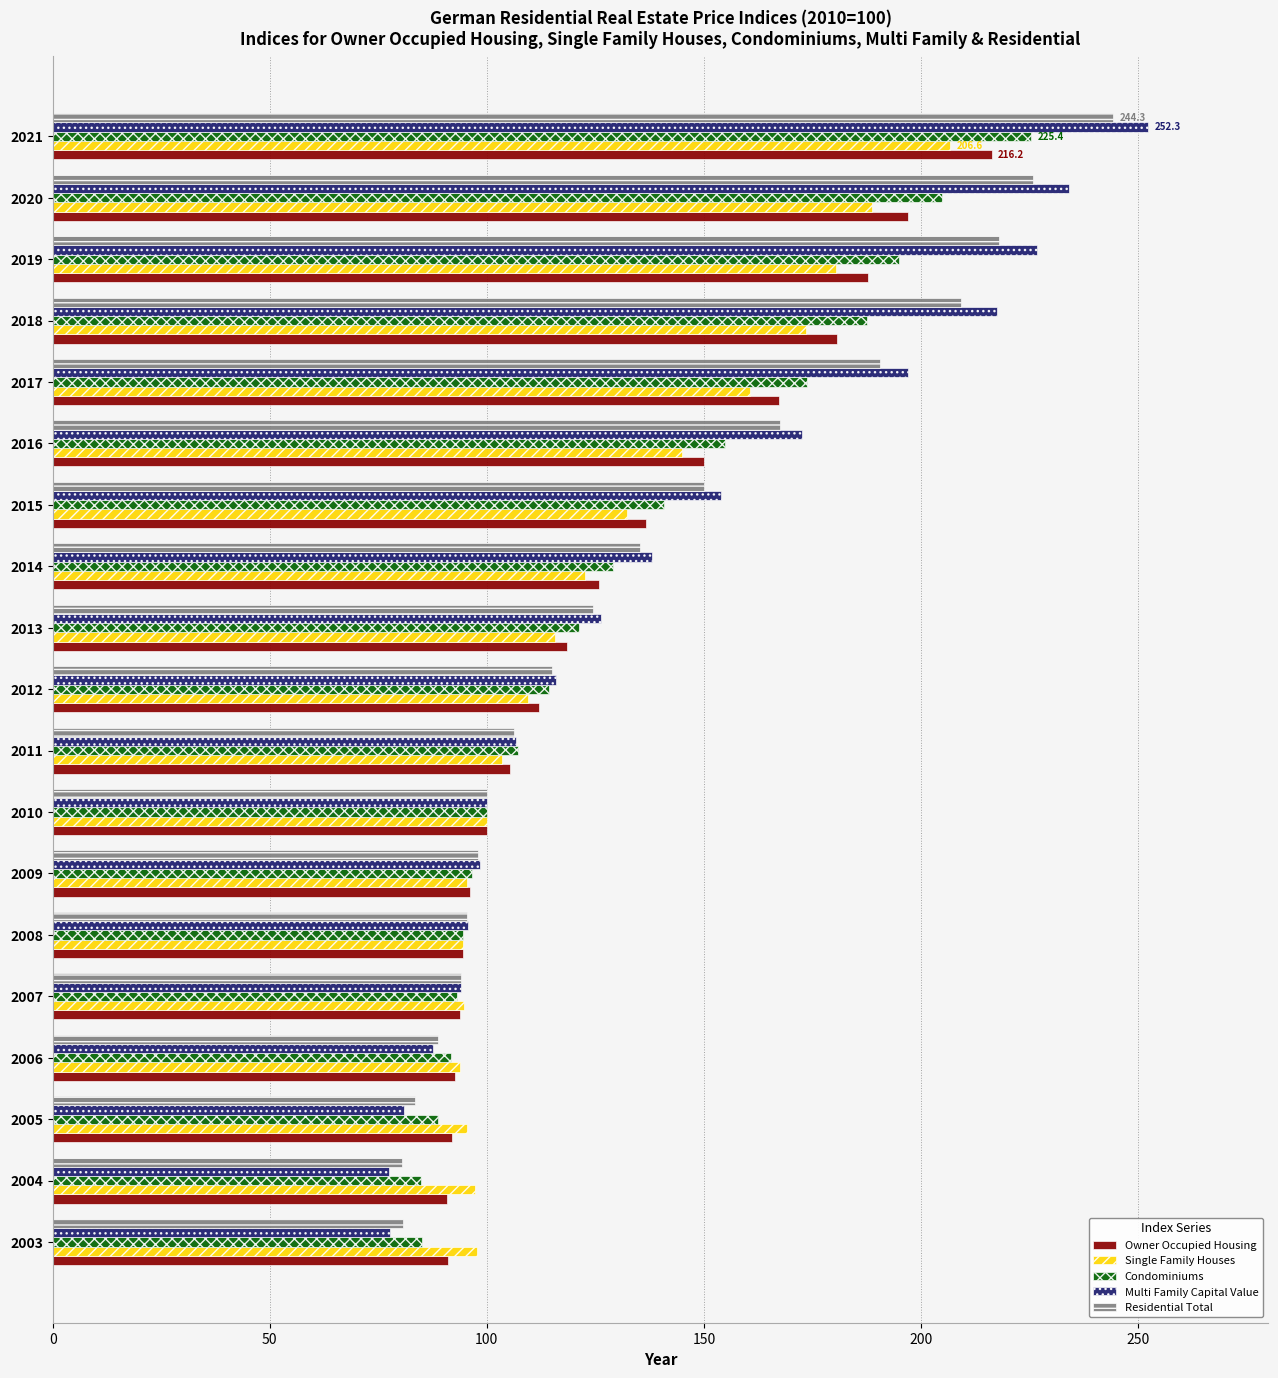

Is the value of Single Family Houses at 2011 greater than the value of Condominiums at 2006?

Yes